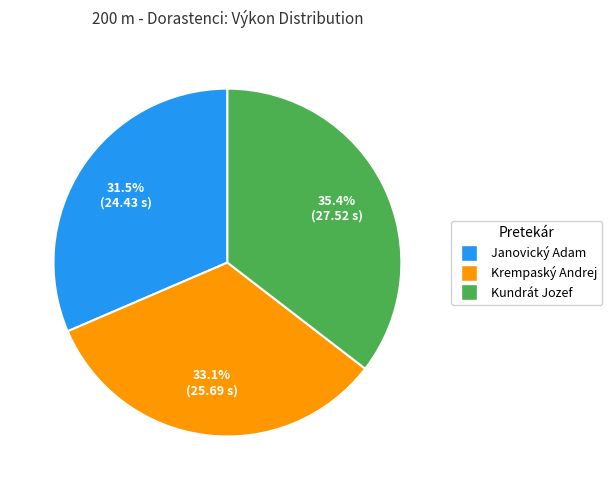

Does Krempaský Andrej account for over 50% of the chart?

No